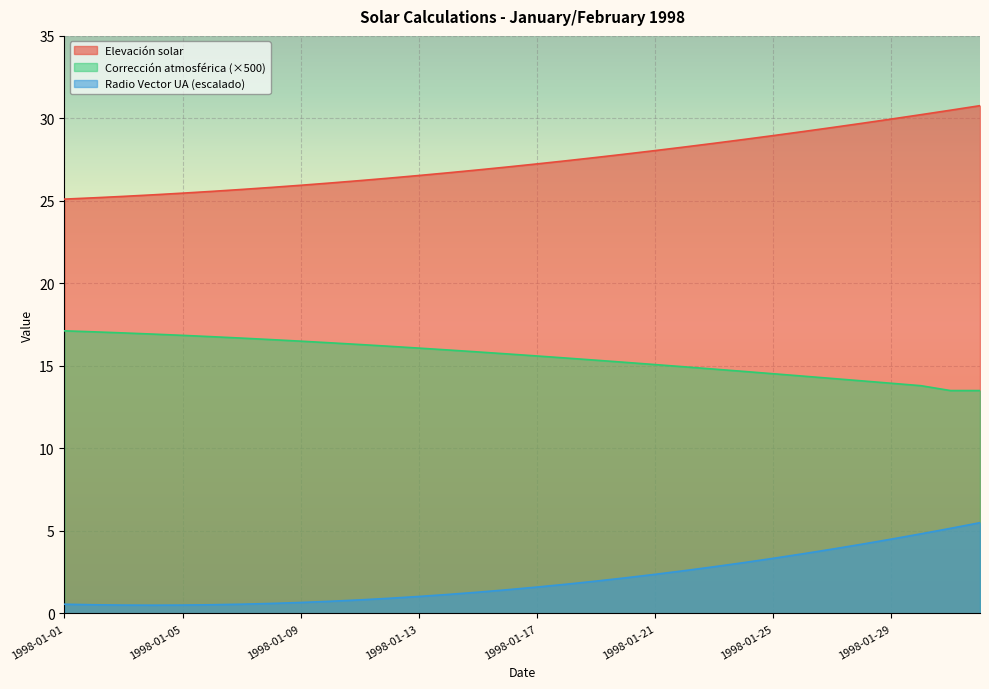

What are all the series names shown in the legend?

Elevación solar, Corrección atmosférica (×500), Radio Vector UA (escalado)